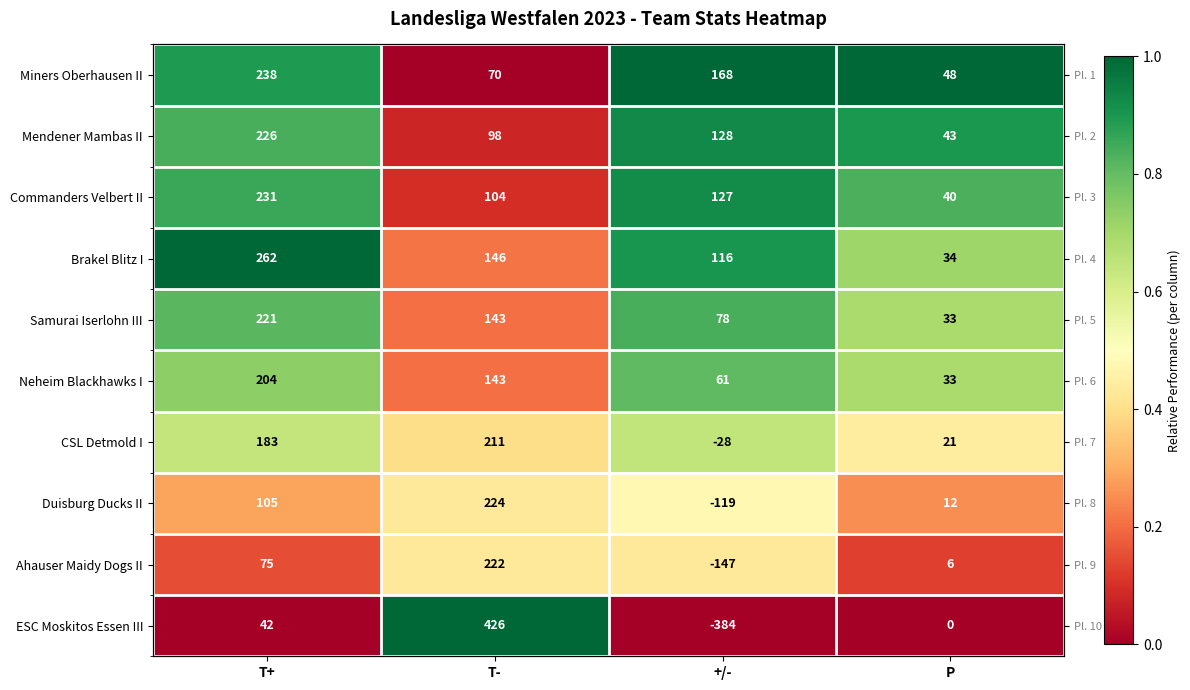

How many distinct data groups are displayed?

10